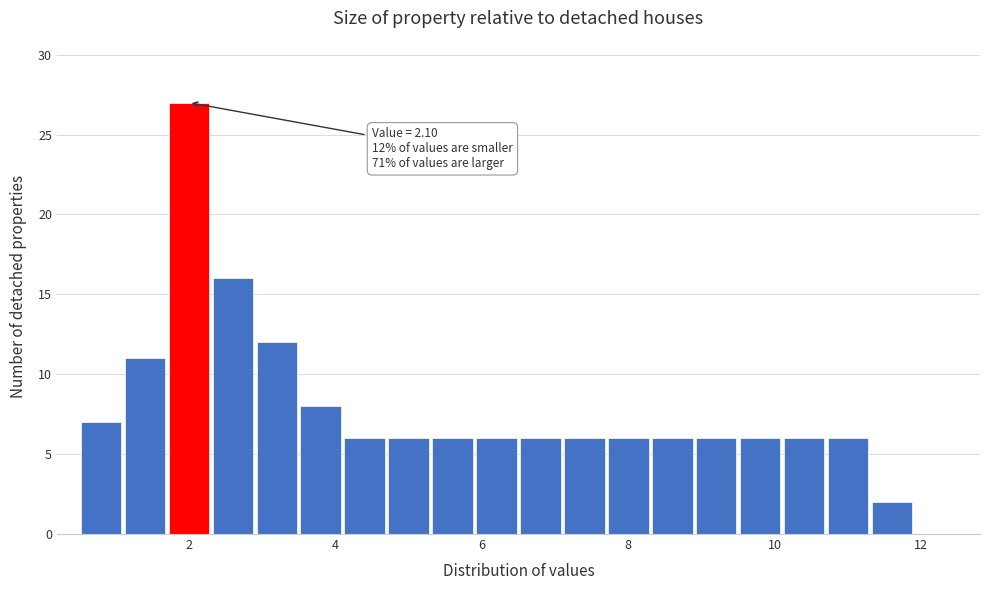

Read against the x-axis, roughly where is the centre of the tallest bar?

2.0